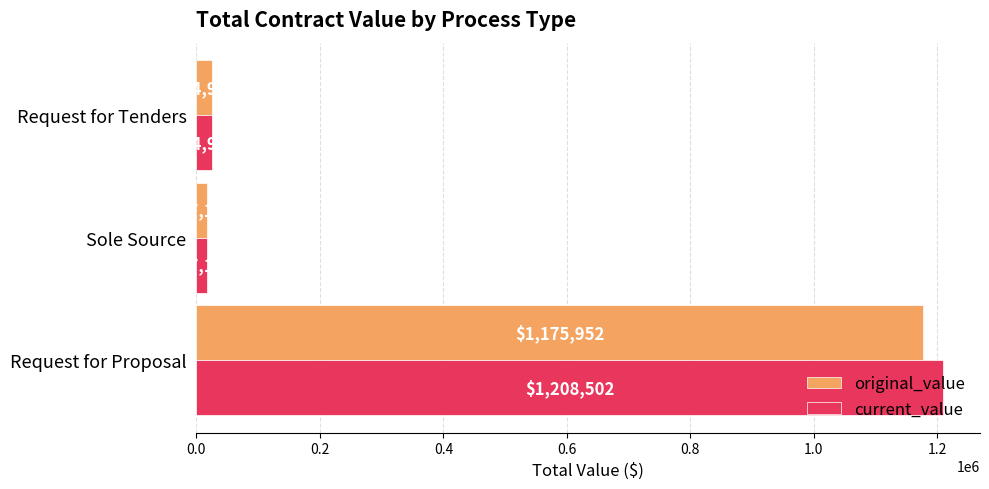

What is the maximum value for current_value?

1208501.8